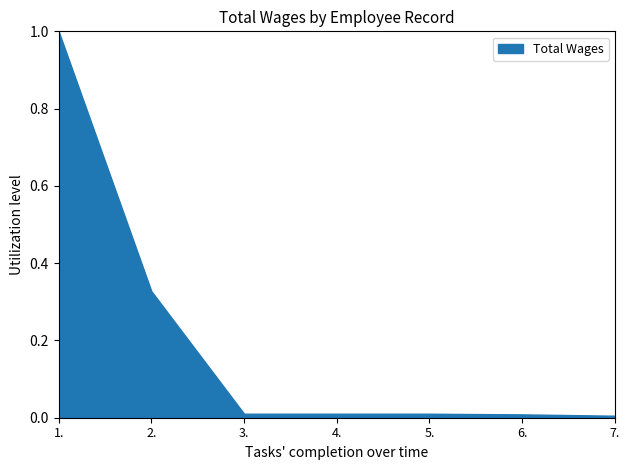

What is the sum of all values?

1.4